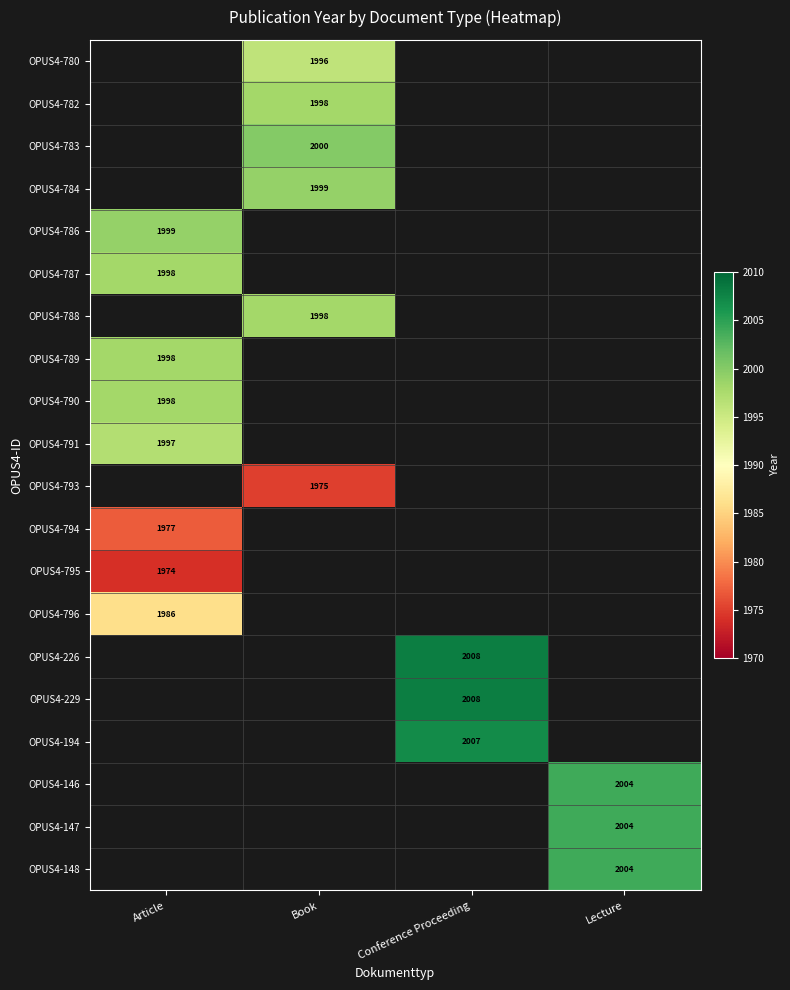

Count the number of data series in this chart.

20